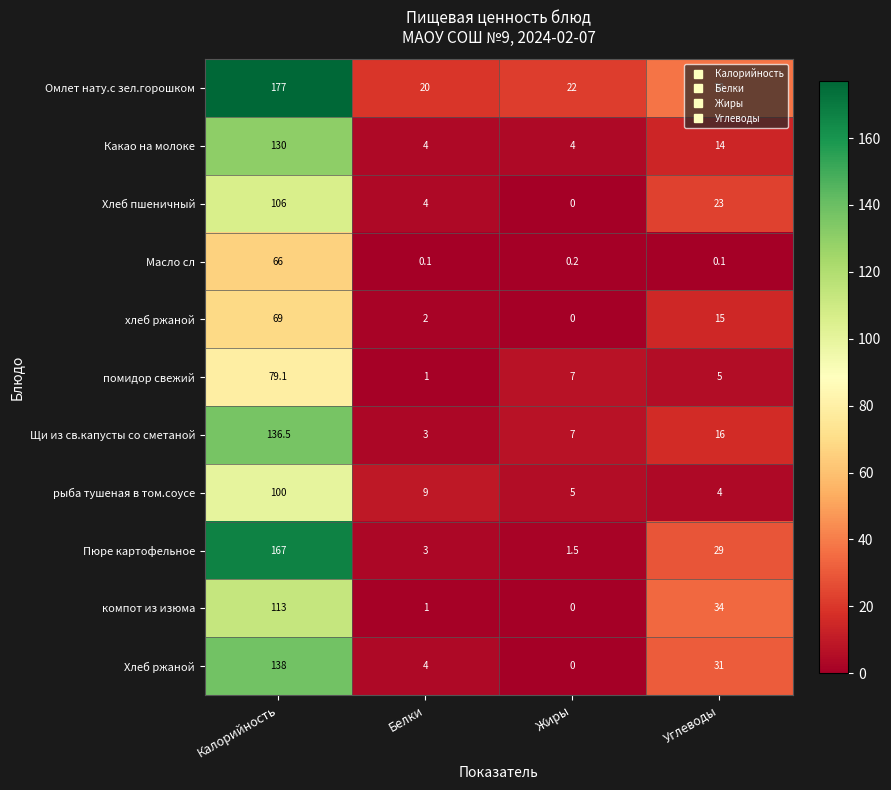

What is the sum of all помидор свежий values?

92.1